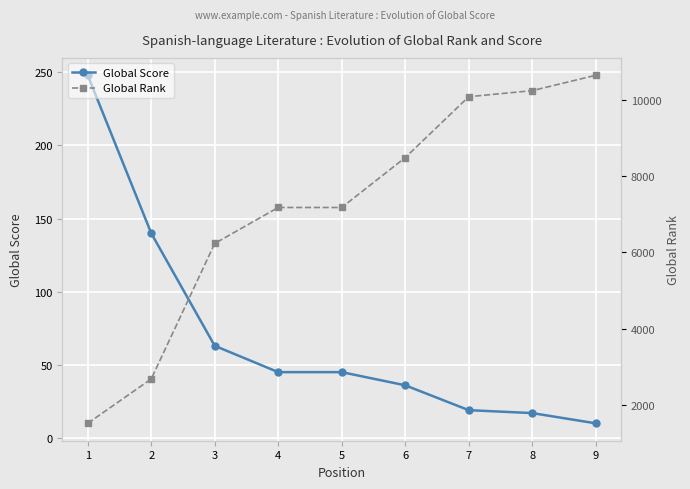

The Global Score series shows 19 at 7. True or false?

True